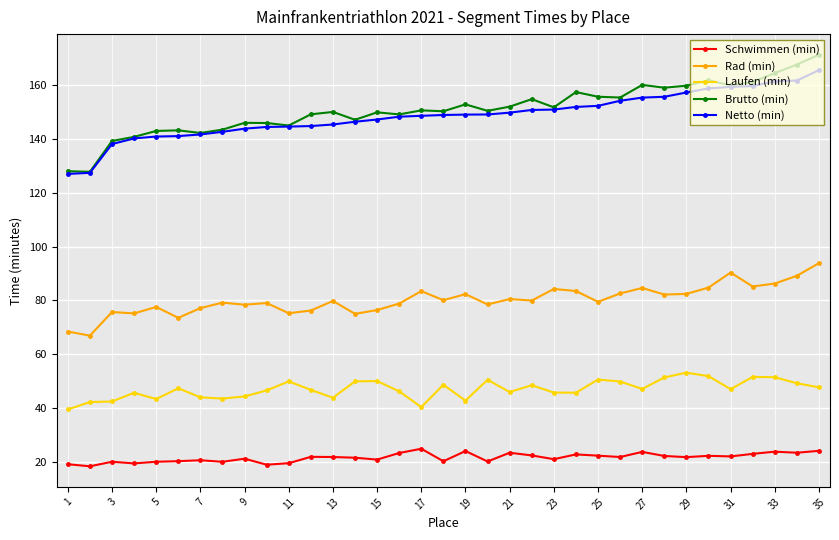

What is the smallest value displayed?

18.3